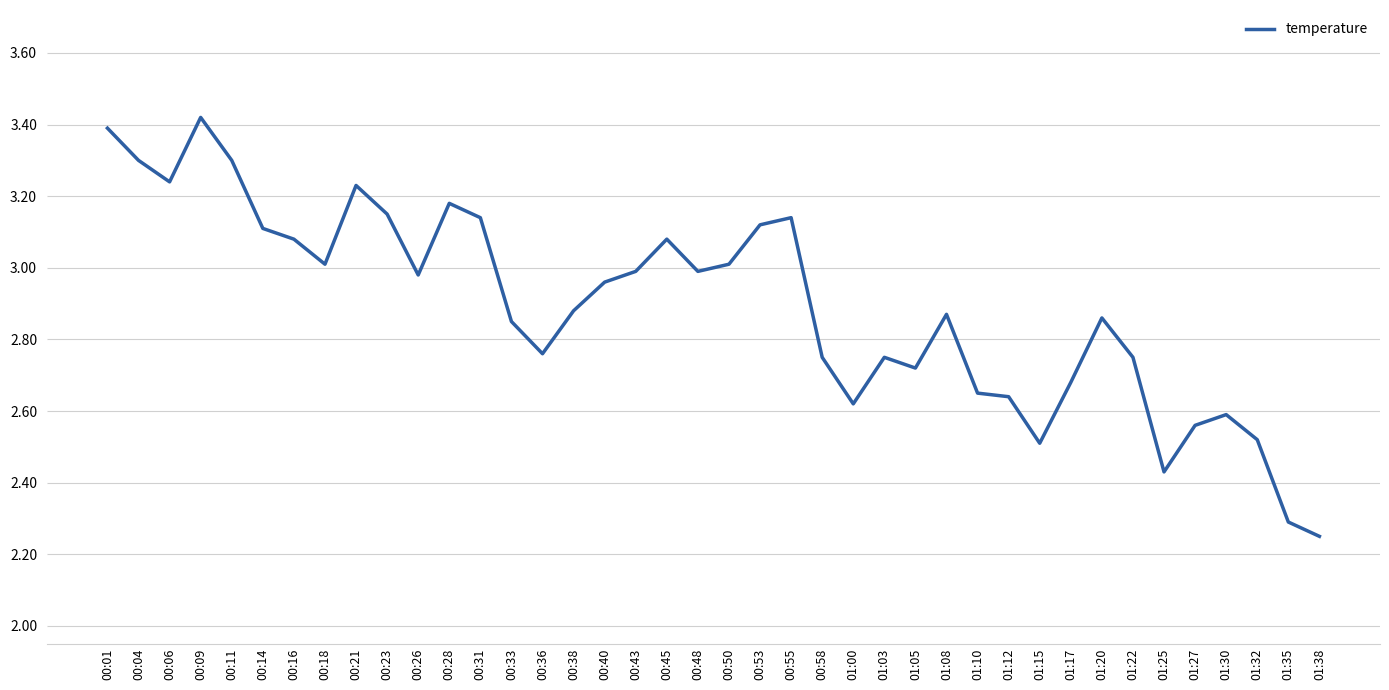

The chart shows a value of 5.4 at 00:14. True or false?

False